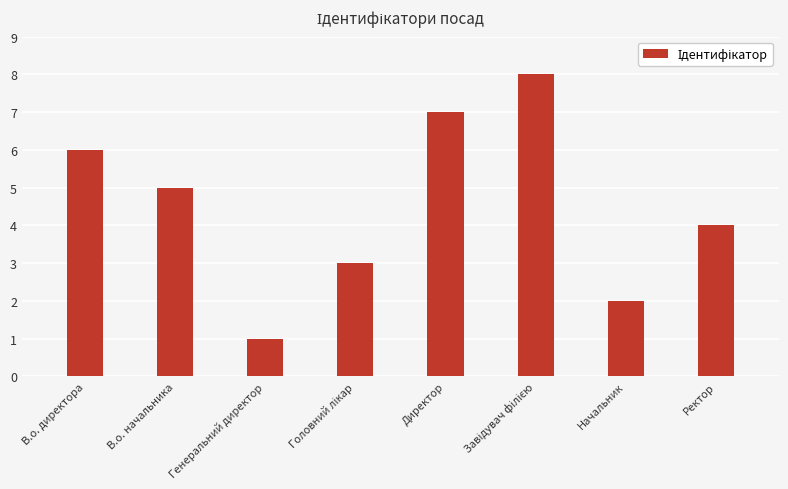

Is it true that the value at Ректор is 2?

False